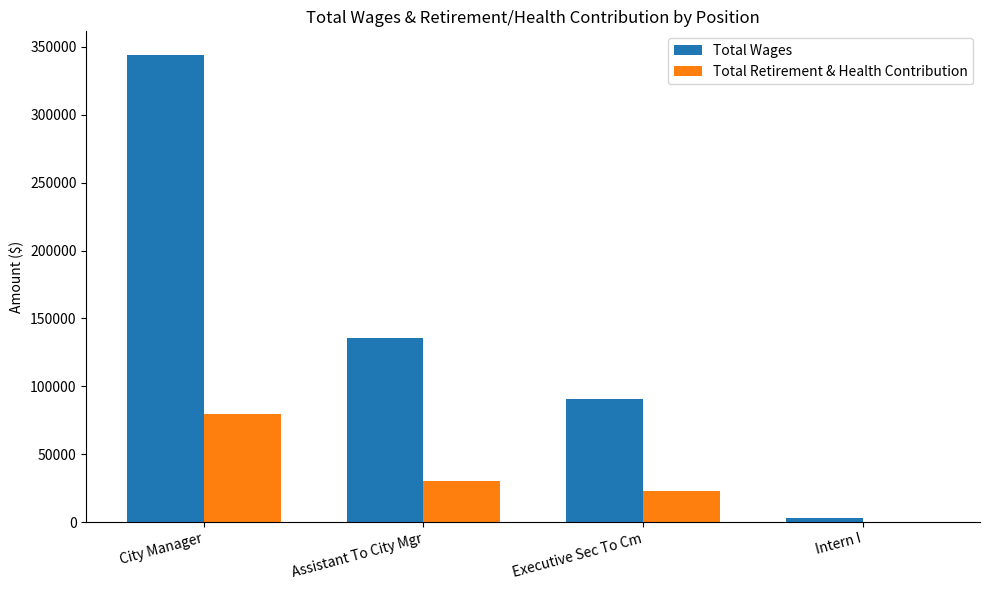

Where is Total Wages nearest to the value 173516?

Assistant To City Mgr